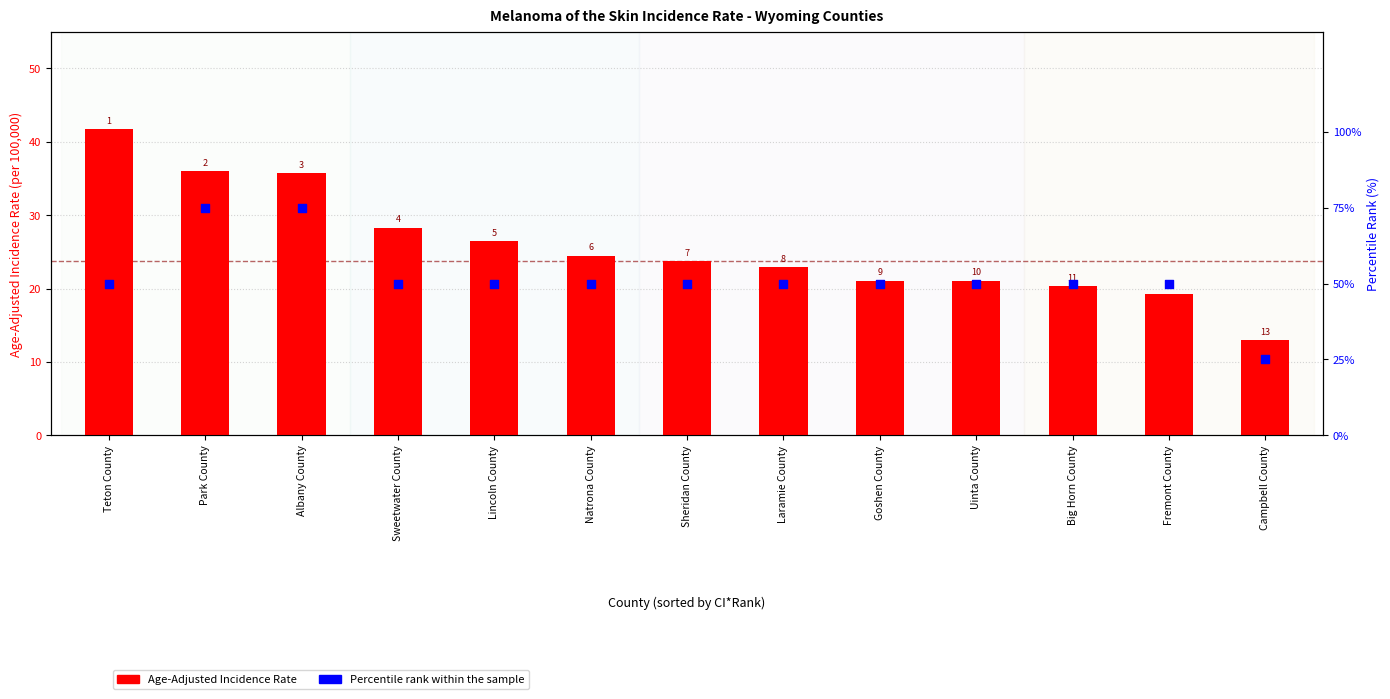

Which series contains the highest Y value?

Percentile rank within the sample